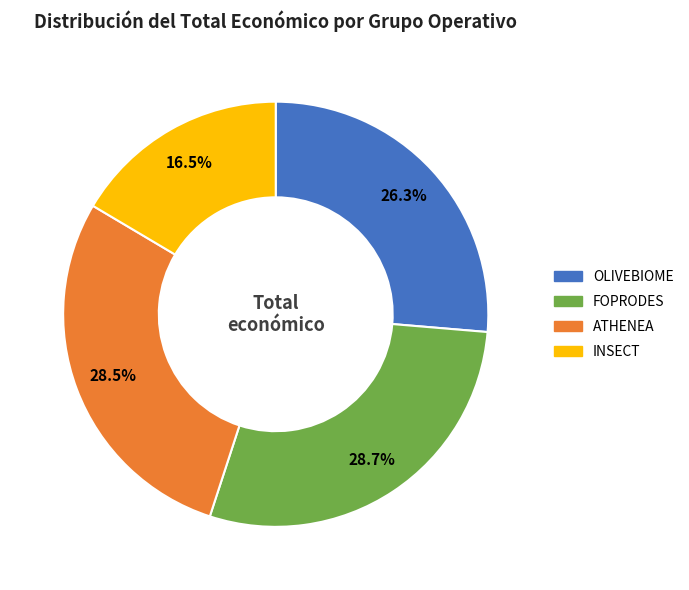

Is there a majority slice in this chart?

No